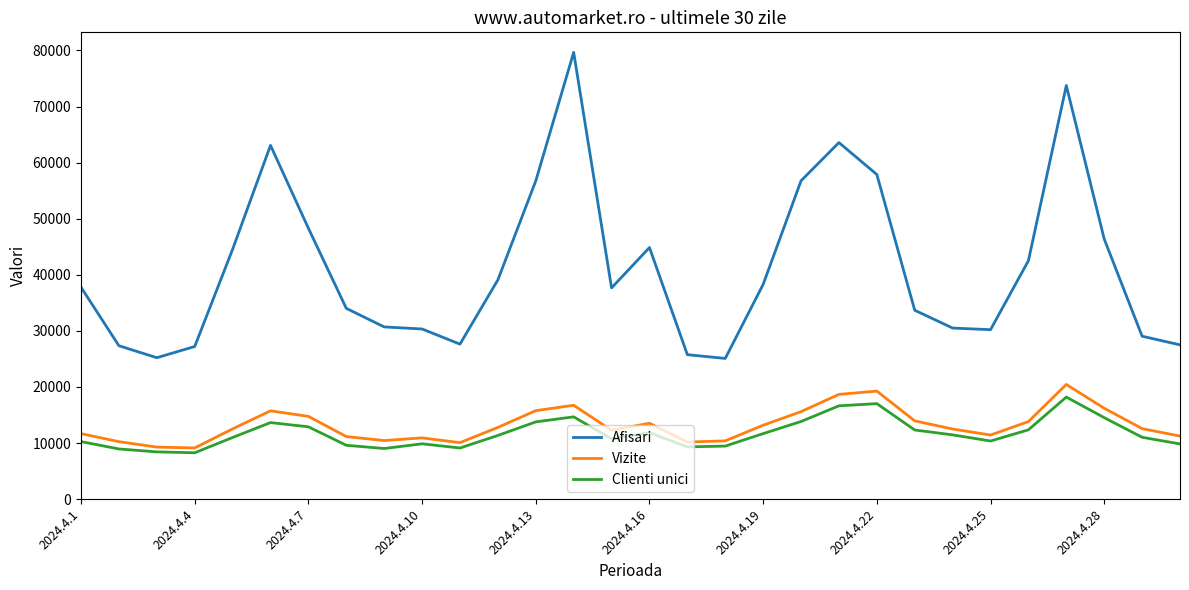

Which series has the largest total across all categories?

Afisari